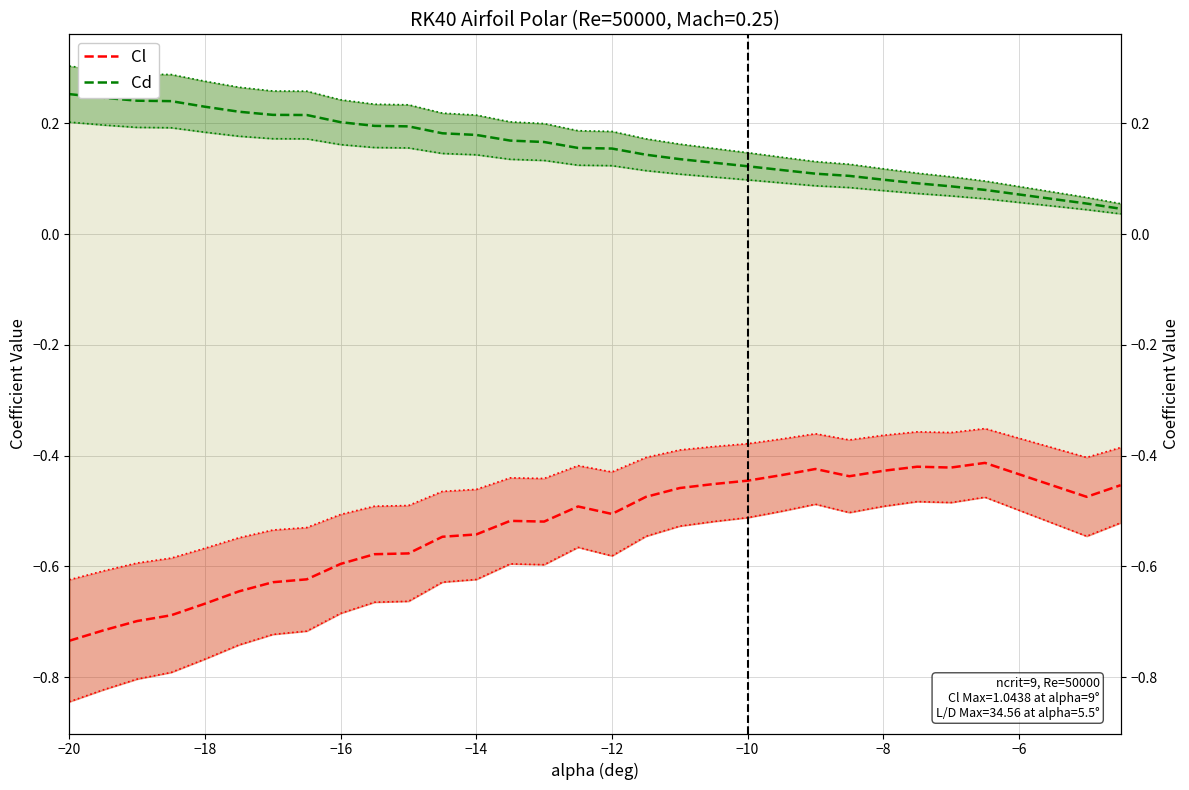

True or false: Cd and Cl cross at least once.

False